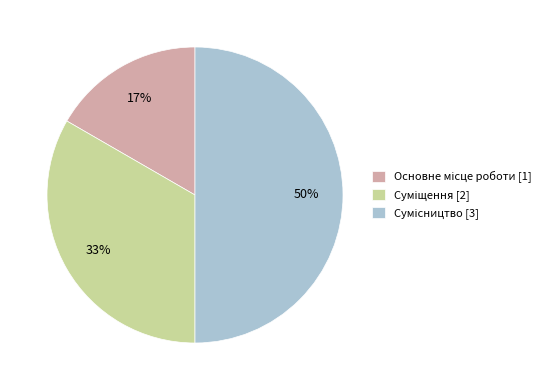

To the nearest percent, what is the difference between the largest and smallest slice percentages?

33%